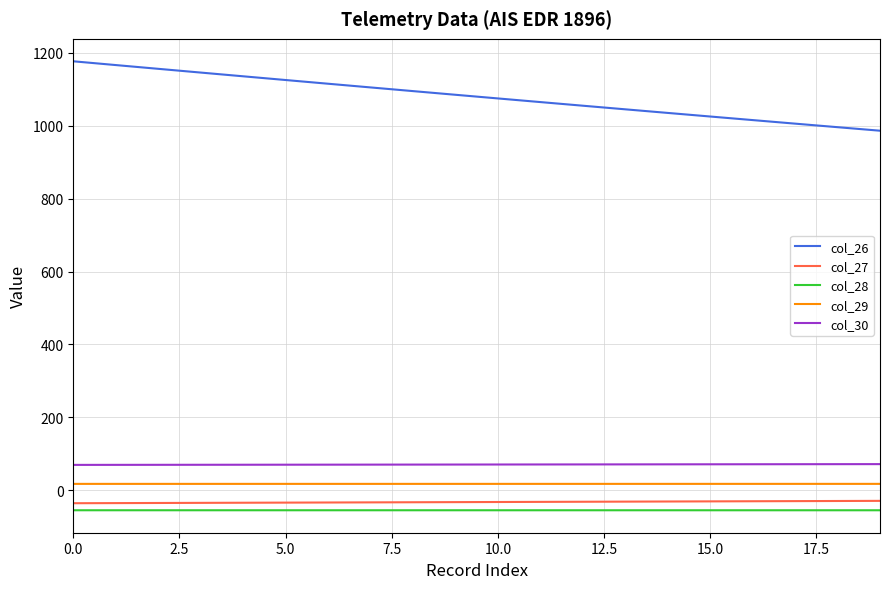

What is the highest value of the col_30 series?

71.6